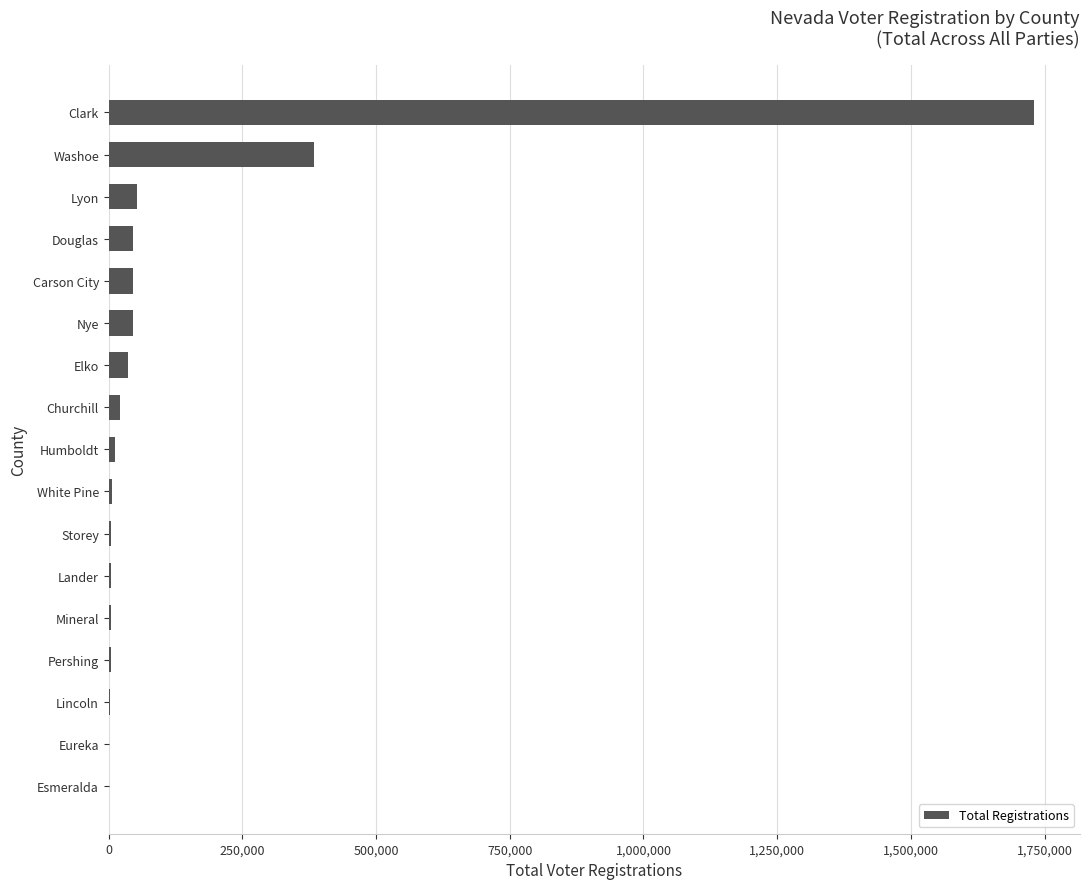

Where is the data nearest to the value 865184?

Washoe